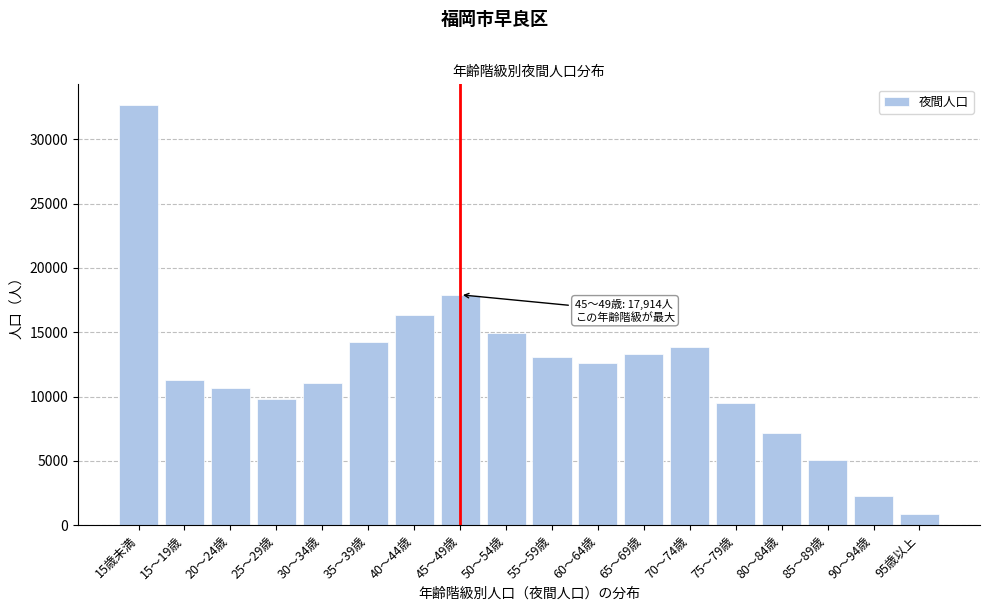

Reading left to right, extract all data points from this chart.

15歳未満=32652	15～19歳=11318	20～24歳=10637	25～29歳=9774	30～34歳=11055	35～39歳=14209	40～44歳=16359	45～49歳=17914	50～54歳=14931	55～59歳=13089	60～64歳=12599	65～69歳=13332	70～74歳=13839	75～79歳=9505	80～84歳=7135	85～89歳=5093	90～94歳=2294	95歳以上=823